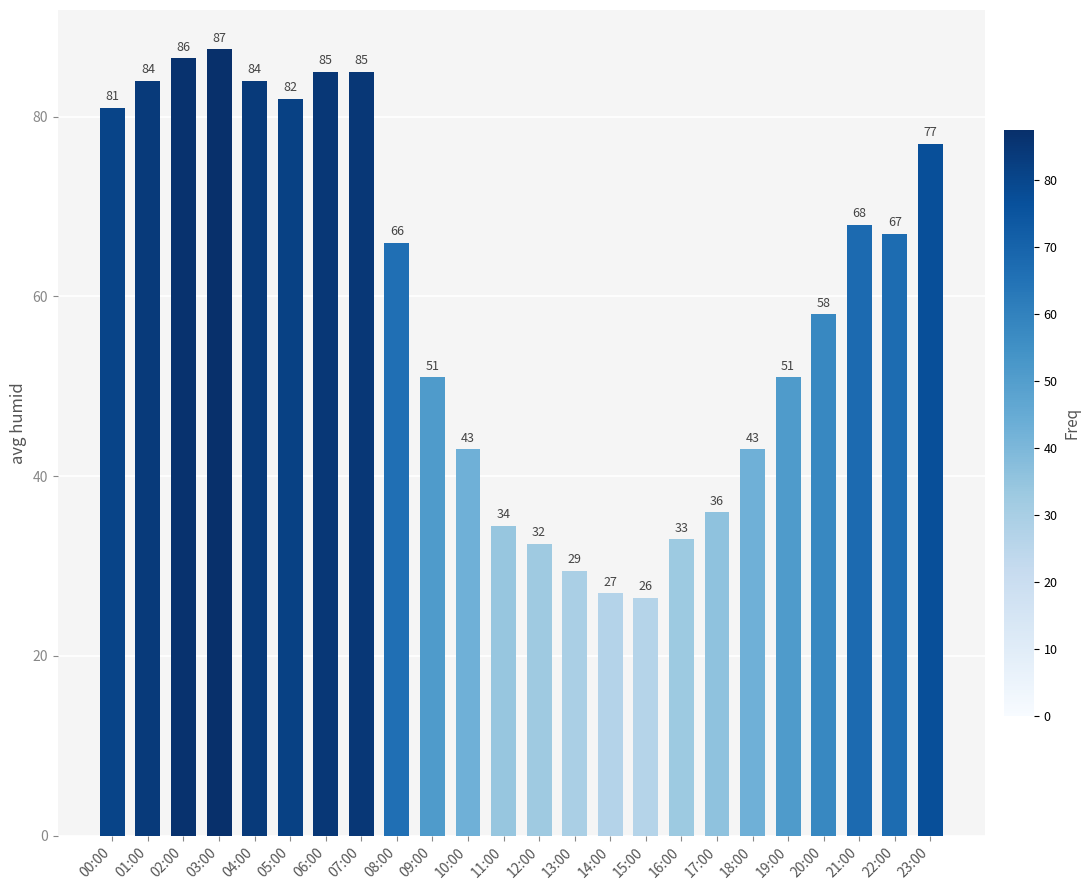

What is the value of the 20th bar from the left?

51.0